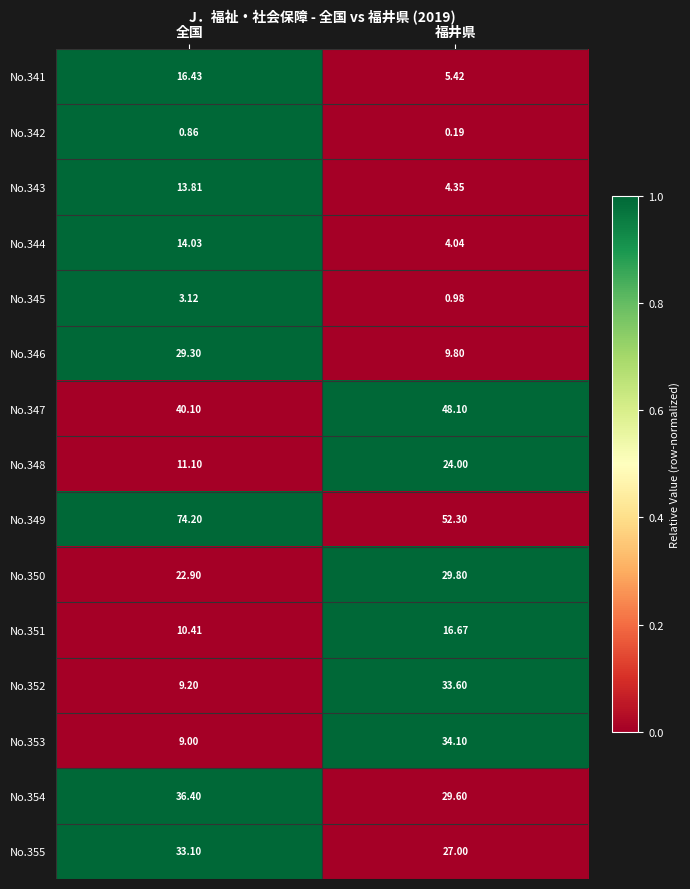

How many values in the No.341 series are below 16?

1